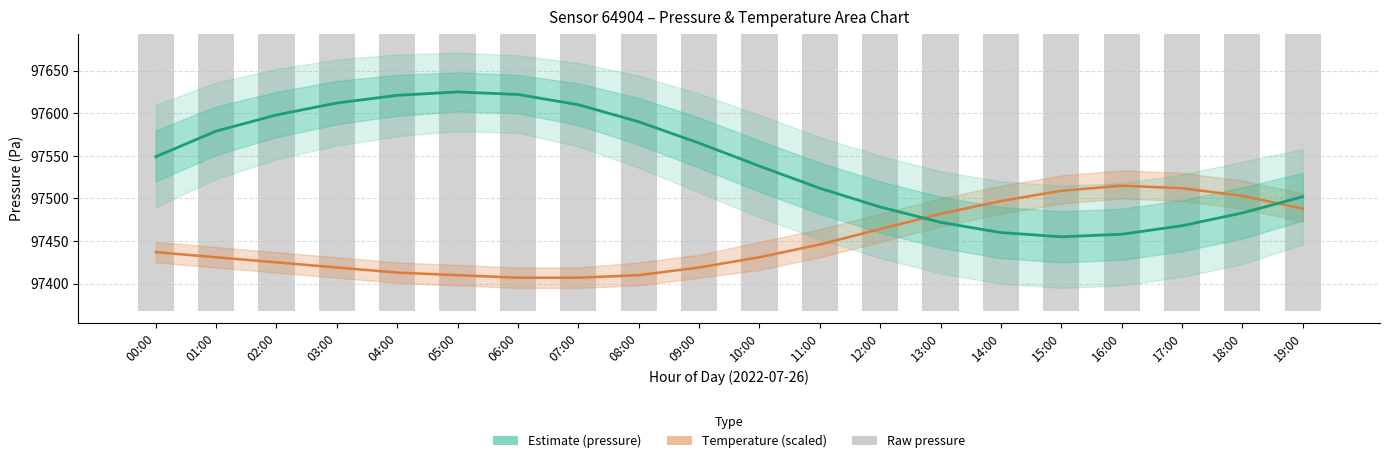

At which label does Temperature (scaled) reach its peak?

16:00